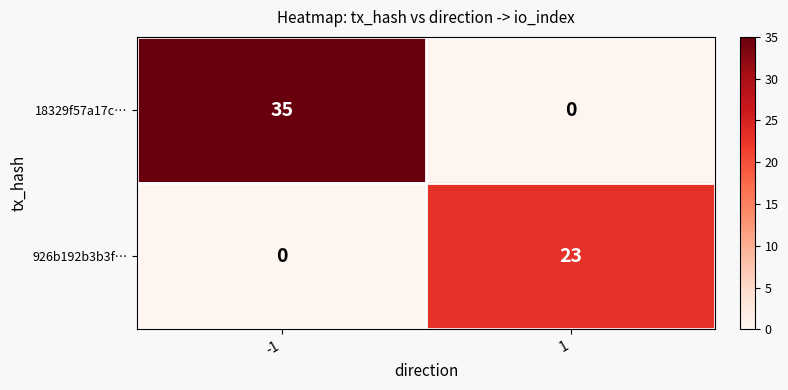

What is the total value across all series at 1?

23